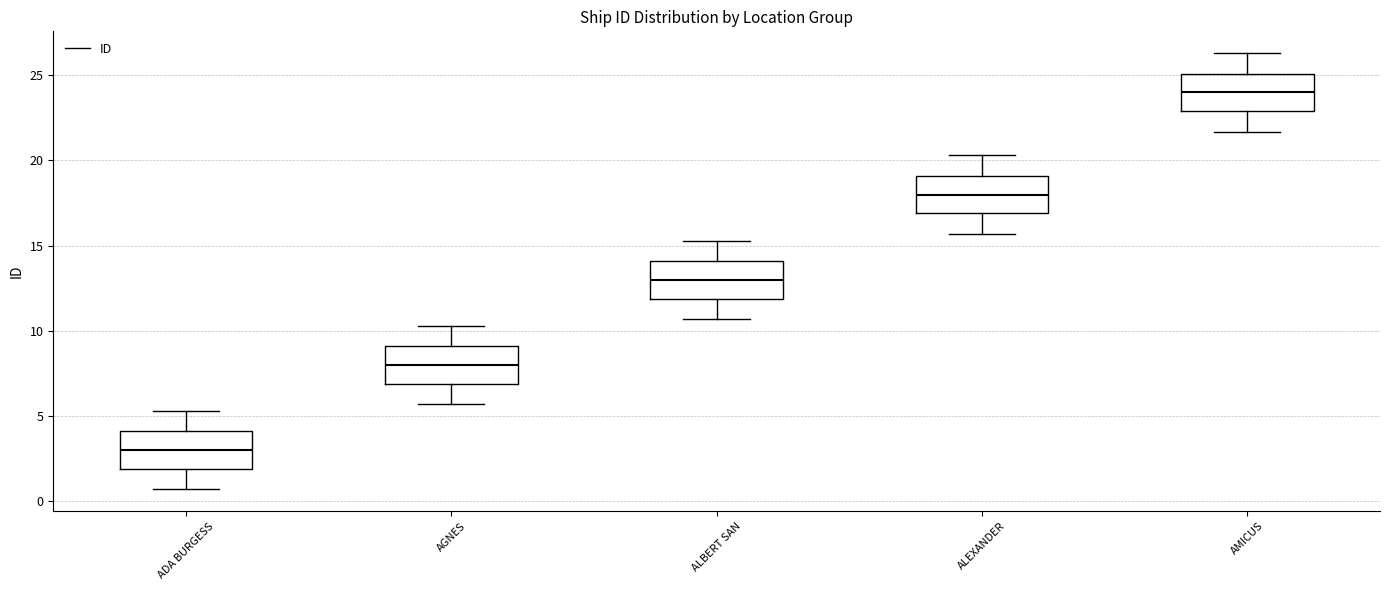

Reading left to right, read every box against the y-axis: the position of its median line, the range the box covers, and the ends of its whiskers. The values are not printed on the chart, so give them approximately, as read against the axis.

ADA BURGESS: median 3.0, box 2.0 to 4.0, whiskers 0.5 to 5.5
AGNES: median 8.0, box 7.0 to 9.0, whiskers 5.5 to 10.5
ALBERT SAN: median 13.0, box 12.0 to 14.0, whiskers 10.5 to 15.5
ALEXANDER: median 18.0, box 17.0 to 19.0, whiskers 15.5 to 20.5
AMICUS: median 24.0, box 23.0 to 25.0, whiskers 21.5 to 26.5